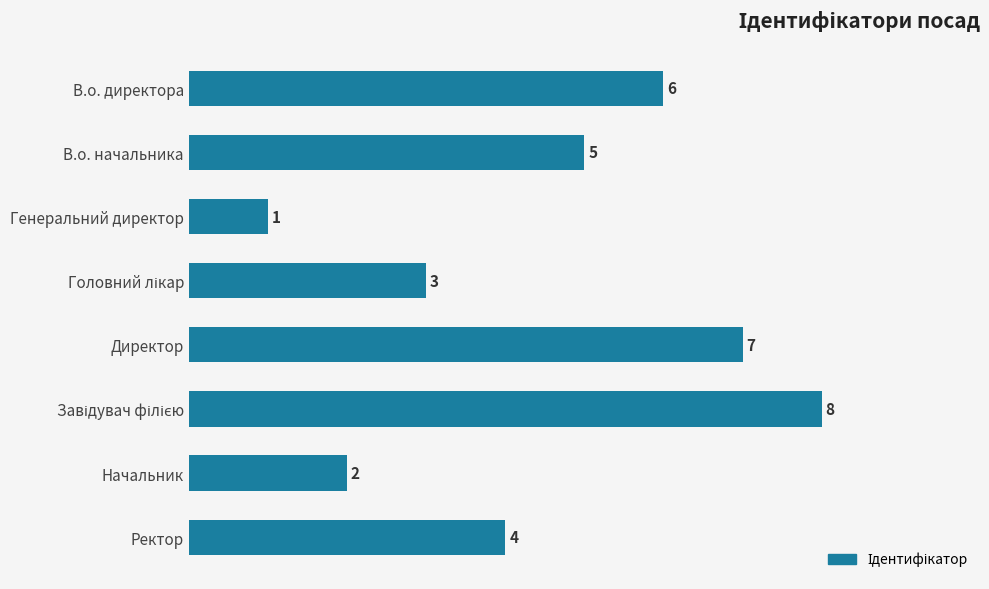

True or false: the data shows 7 at Директор.

True